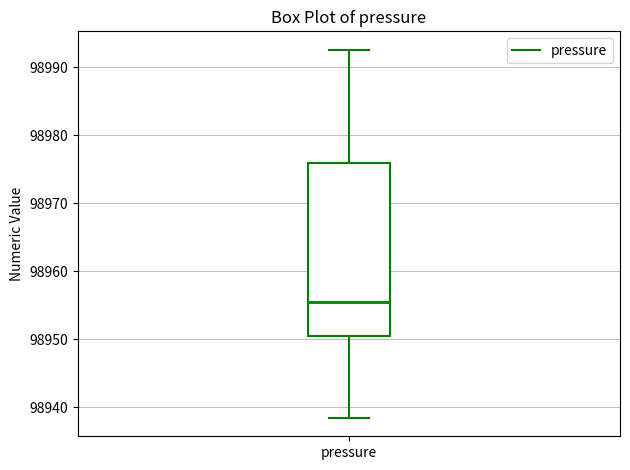

Transcribe this box plot: give where the median line is, the range the box spans, and where the two whiskers end, as read against the y-axis. The values are not printed on the chart, so give them approximately, as read against the axis.

median 98956, box 98950 to 98976, whiskers 98938 to 98993